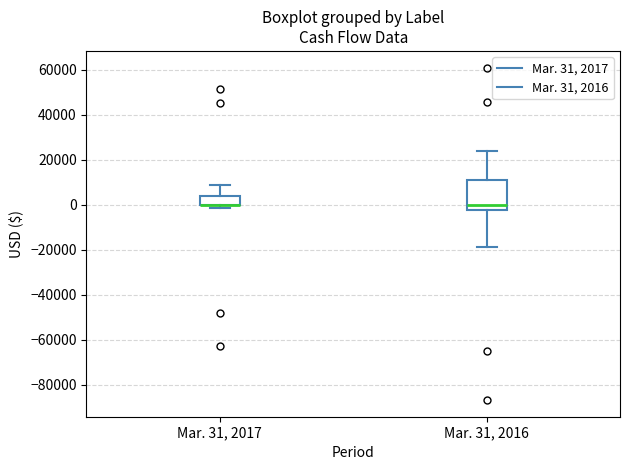

Where is the lower edge of the box for Mar. 31, 2017 on the y-axis? The values are not printed on the chart, so give them approximately, as read against the axis.

0